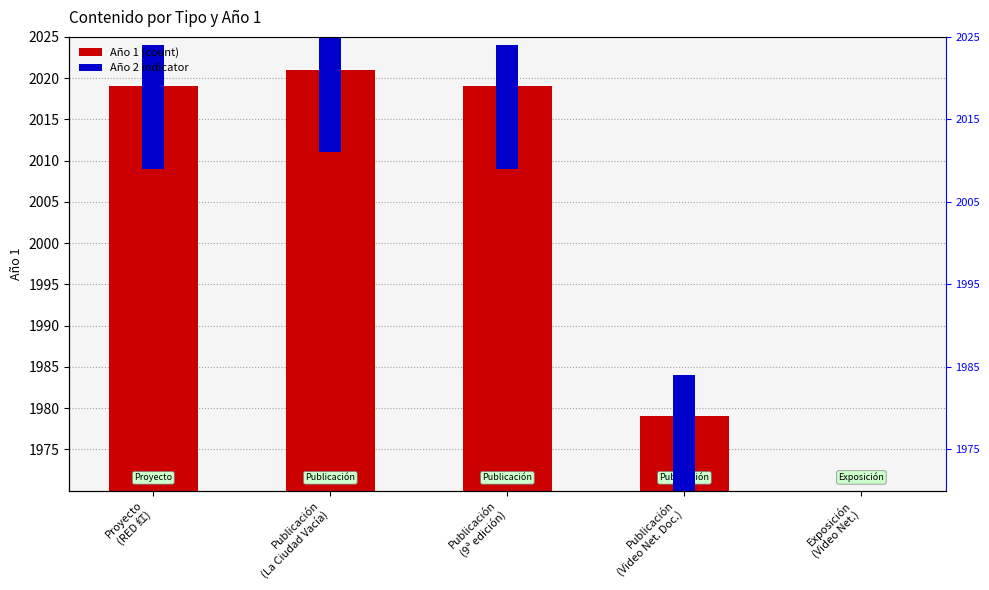

What is the change in value from Proyecto
(RED 红) to Publicación
(La Ciudad Vacía)?

+2